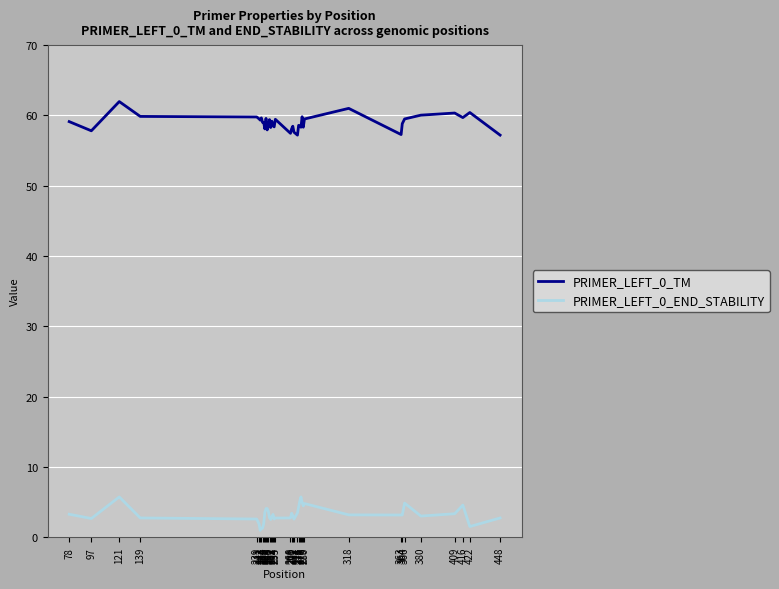

What is the total value across all series at 250?

62.2